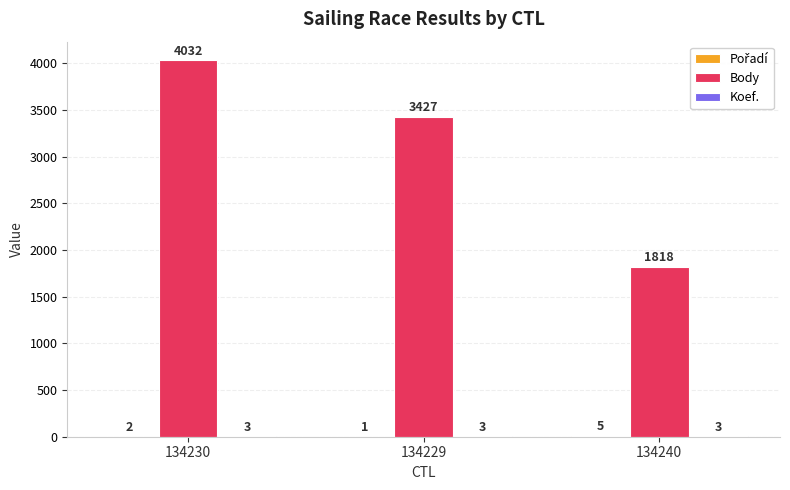

At which label is Body closest to 2925?

134229